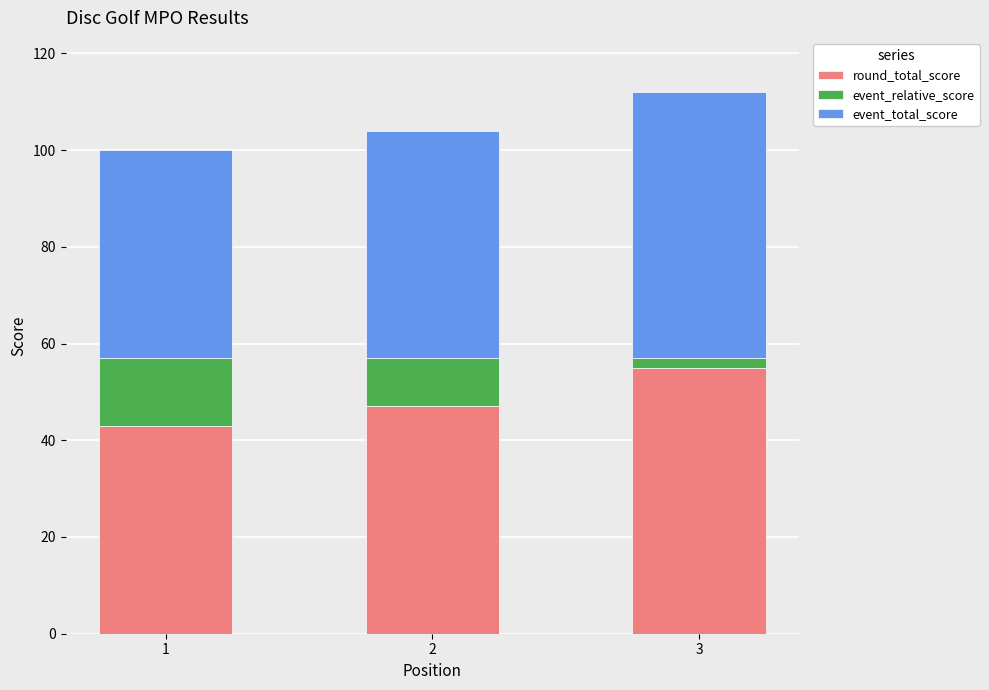

What is the highest value of the round_total_score series?

55